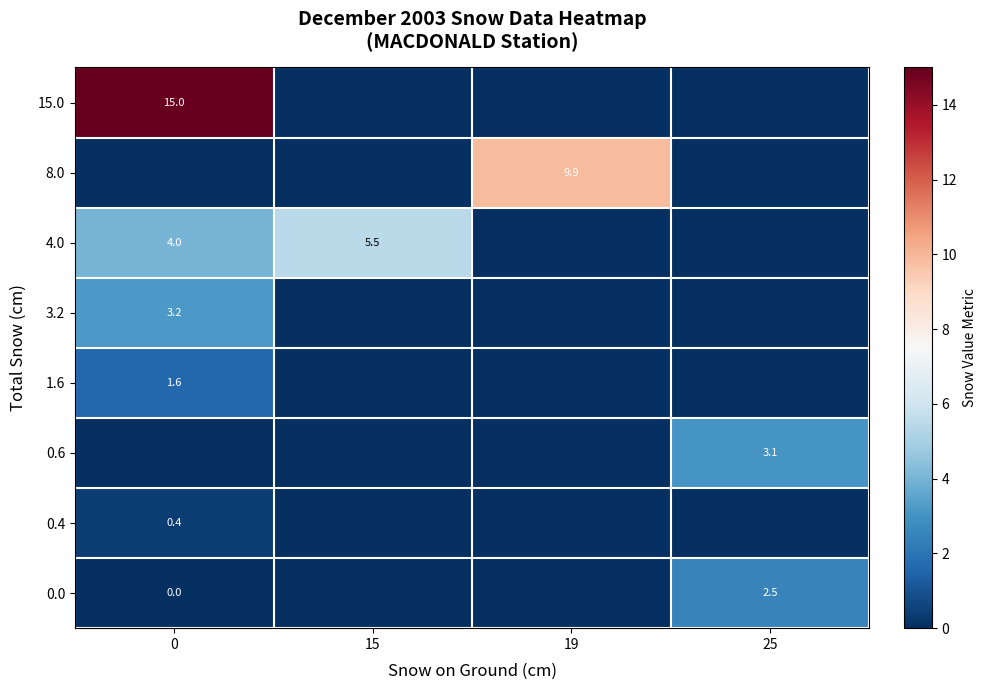

The value of 0.4 at 0 is 0.1. True or false?

False